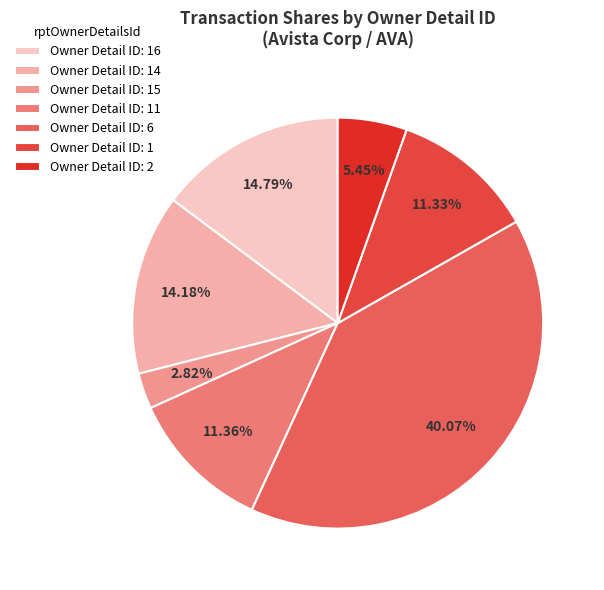

Does any single category account for the majority?

No